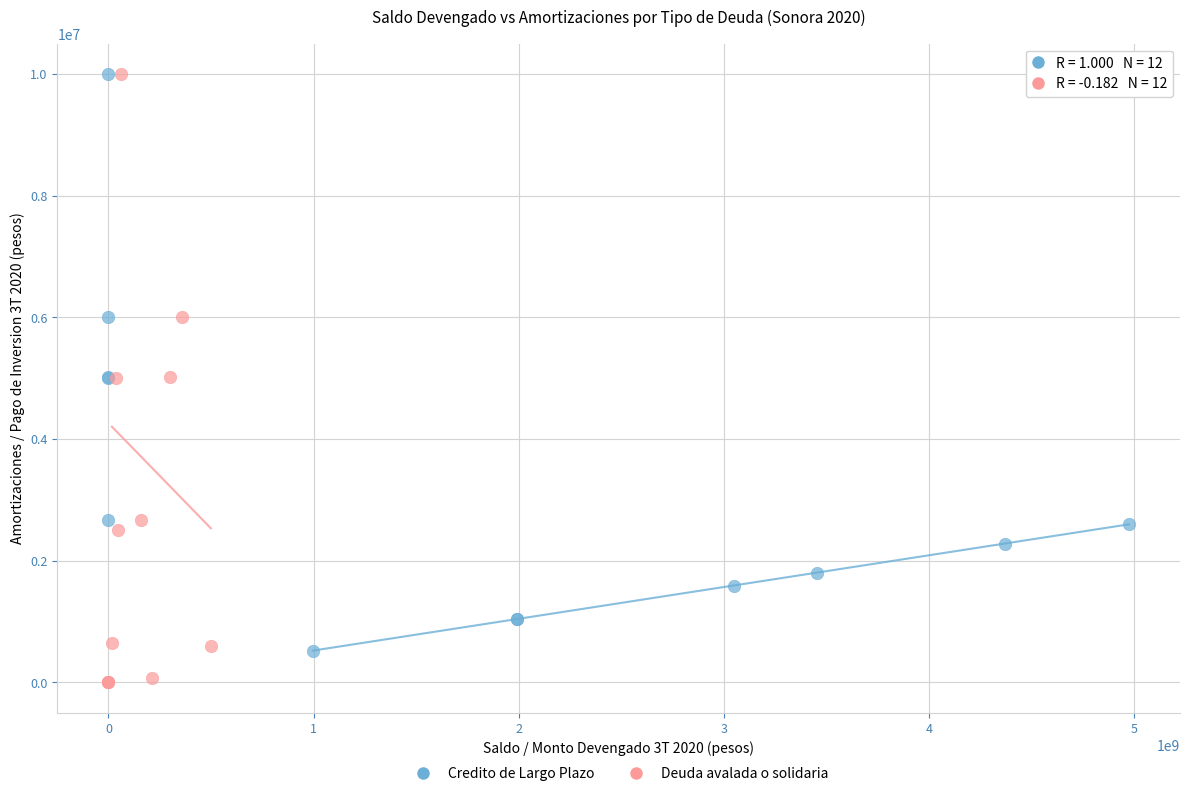

Which series has the widest spread of Y values?

Deuda avalada o solidaria